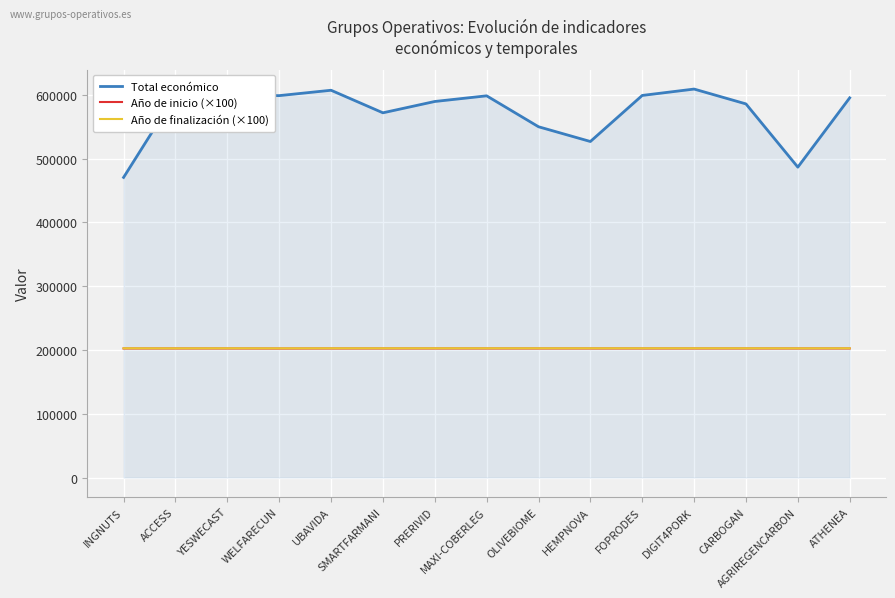

Which series has the largest total across all categories?

Total económico